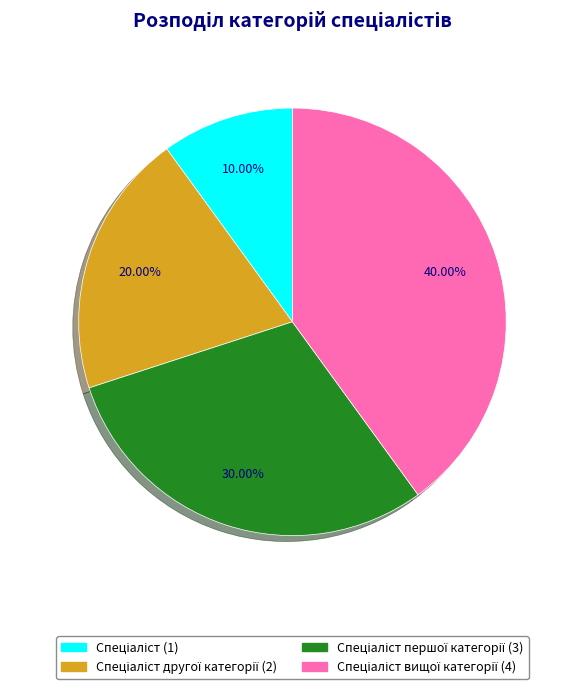

Does any single category account for the majority?

No